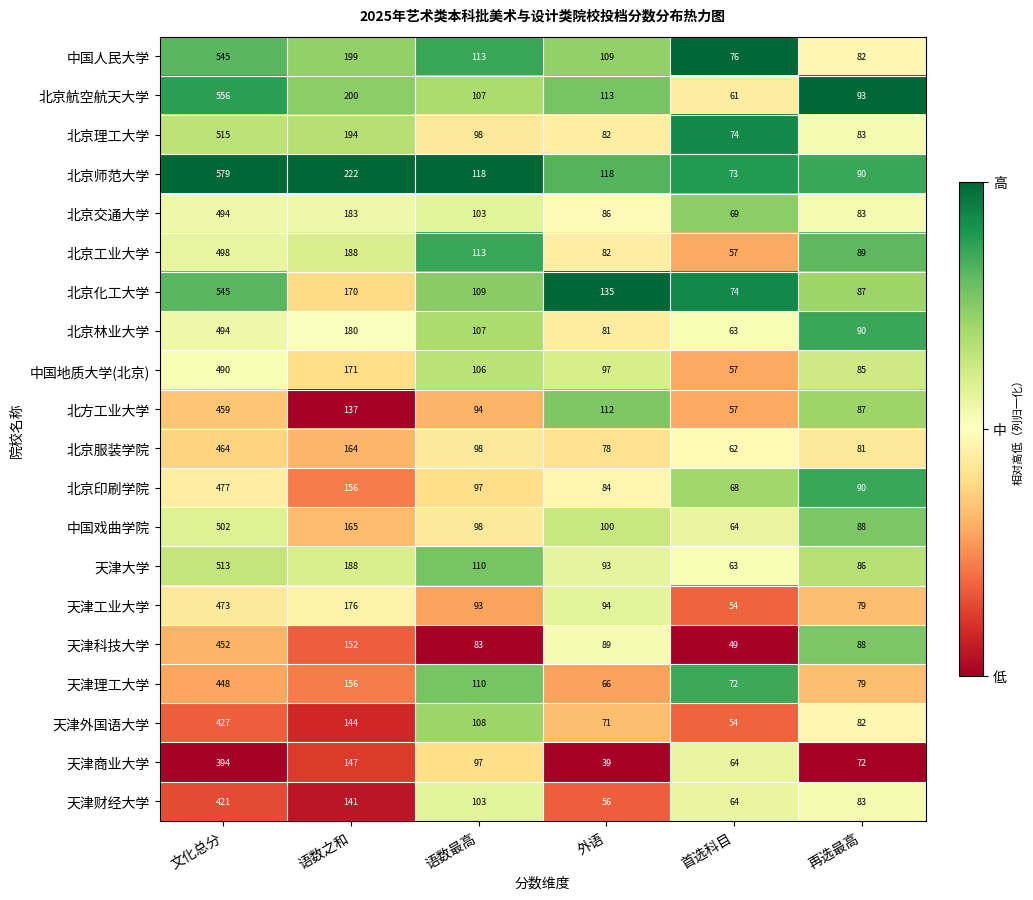

What is the difference between the highest and lowest values at 外语?

96